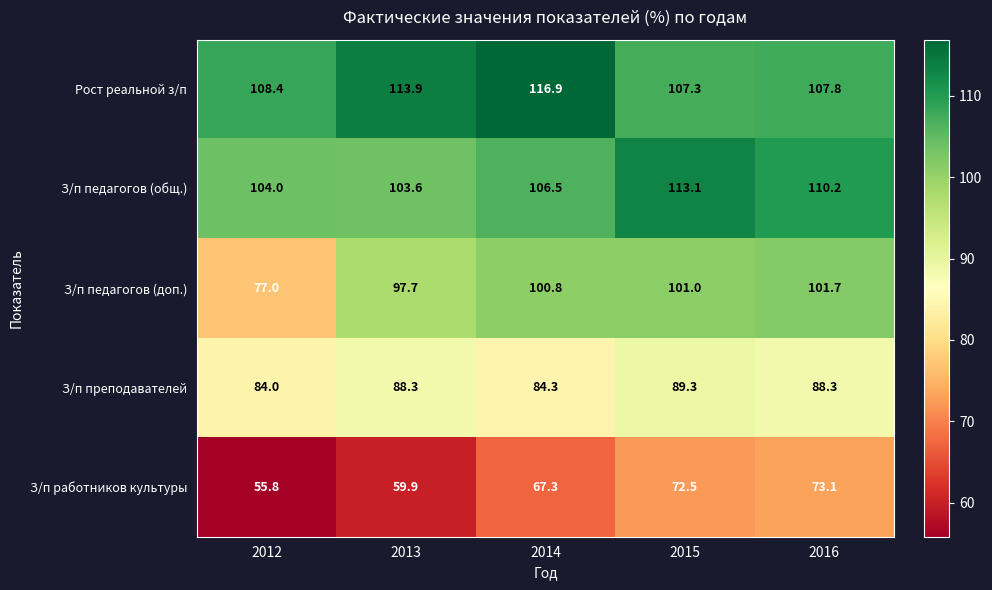

Is it true that З/п работников культуры equals 99.9 at 2014?

False